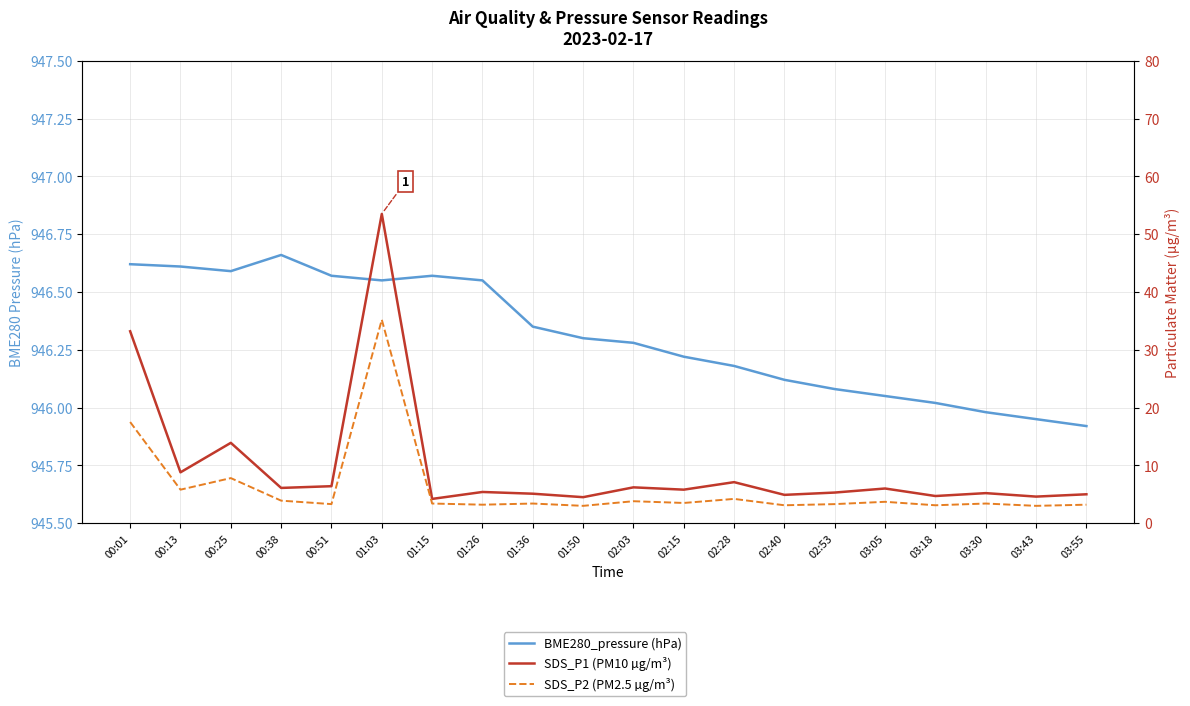

What is the sum of all SDS_P2 (PM2.5 µg/m³) values?

120.8